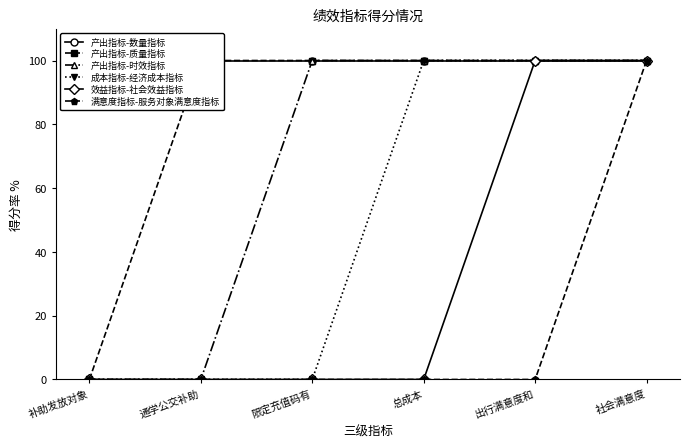

True or false: 产出指标-数量指标 has a value of 100 at 出行满意度和.

True